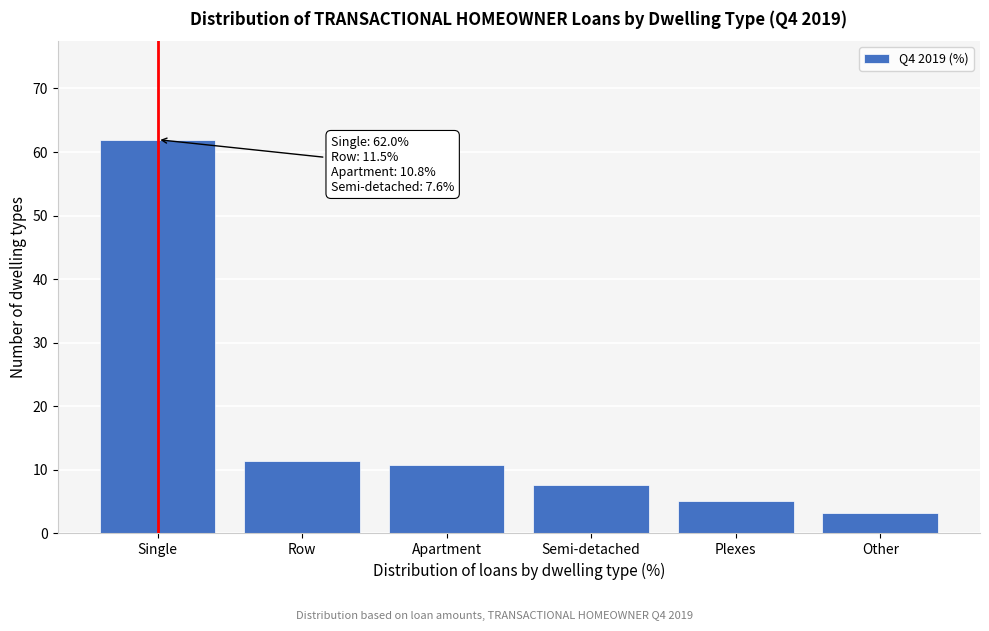

Reading right to left, extract all data points from this chart.

3.2	5.0	7.6	10.8	11.5	62.0